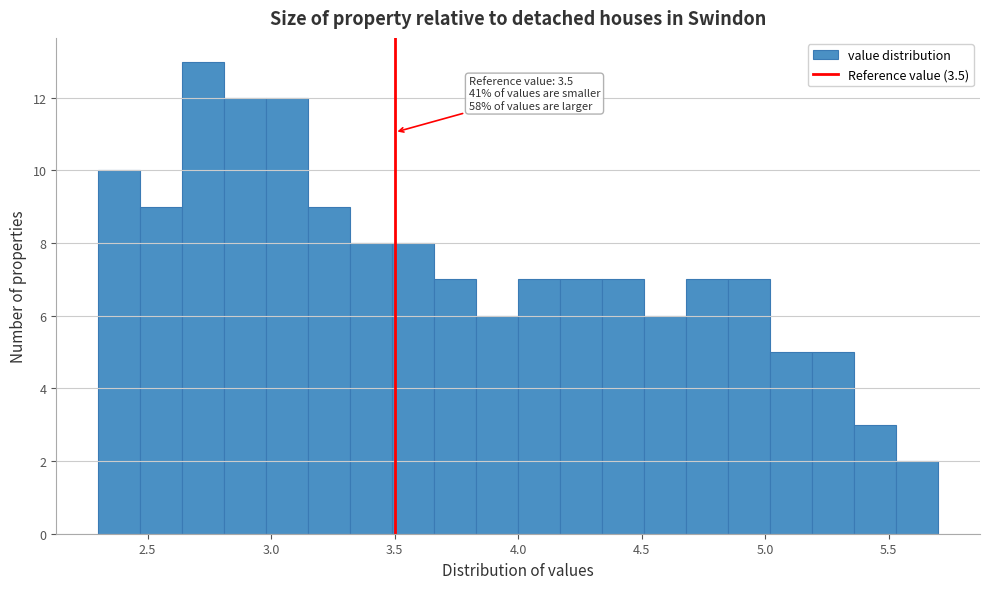

Read against the x-axis, roughly where is the centre of the tallest bar?

2.75